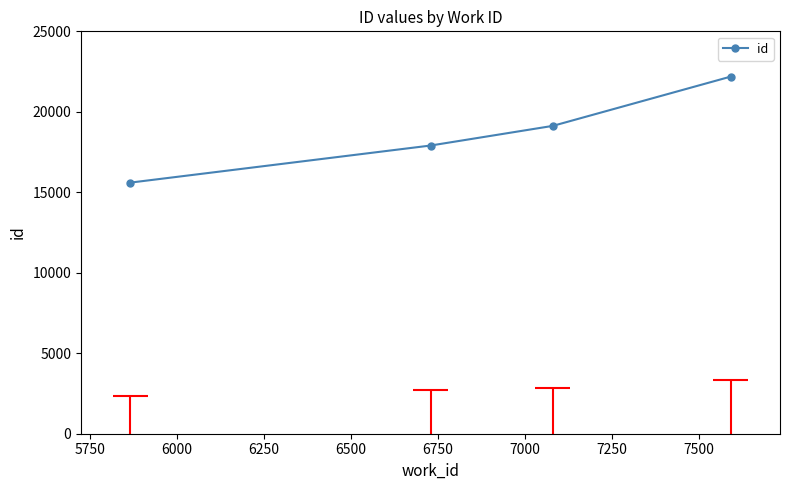

How many data points are less than 19127?

2